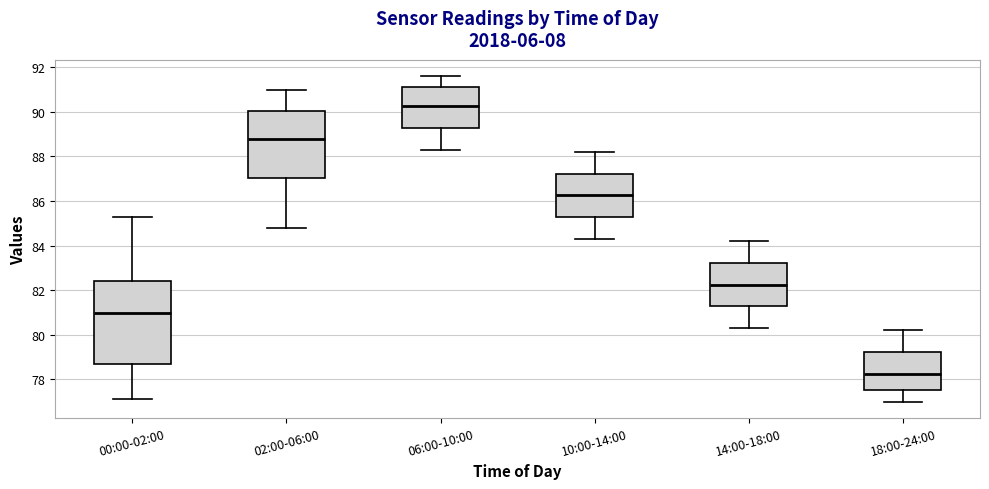

Reading left to right, transcribe this box plot: for each box, give where its median line is, the range the box spans, and where its two whiskers end, as read against the y-axis. The values are not printed on the chart, so give them approximately, as read against the axis.

00:00-02:00: median 81.0, box 78.8 to 82.4, whiskers 77.2 to 85.4
02:00-06:00: median 88.8, box 87.0 to 90.0, whiskers 84.8 to 91.0
06:00-10:00: median 90.2, box 89.2 to 91.2, whiskers 88.4 to 91.6
10:00-14:00: median 86.2, box 85.2 to 87.2, whiskers 84.4 to 88.2
14:00-18:00: median 82.2, box 81.2 to 83.2, whiskers 80.4 to 84.2
18:00-24:00: median 78.2, box 77.6 to 79.2, whiskers 77.0 to 80.2